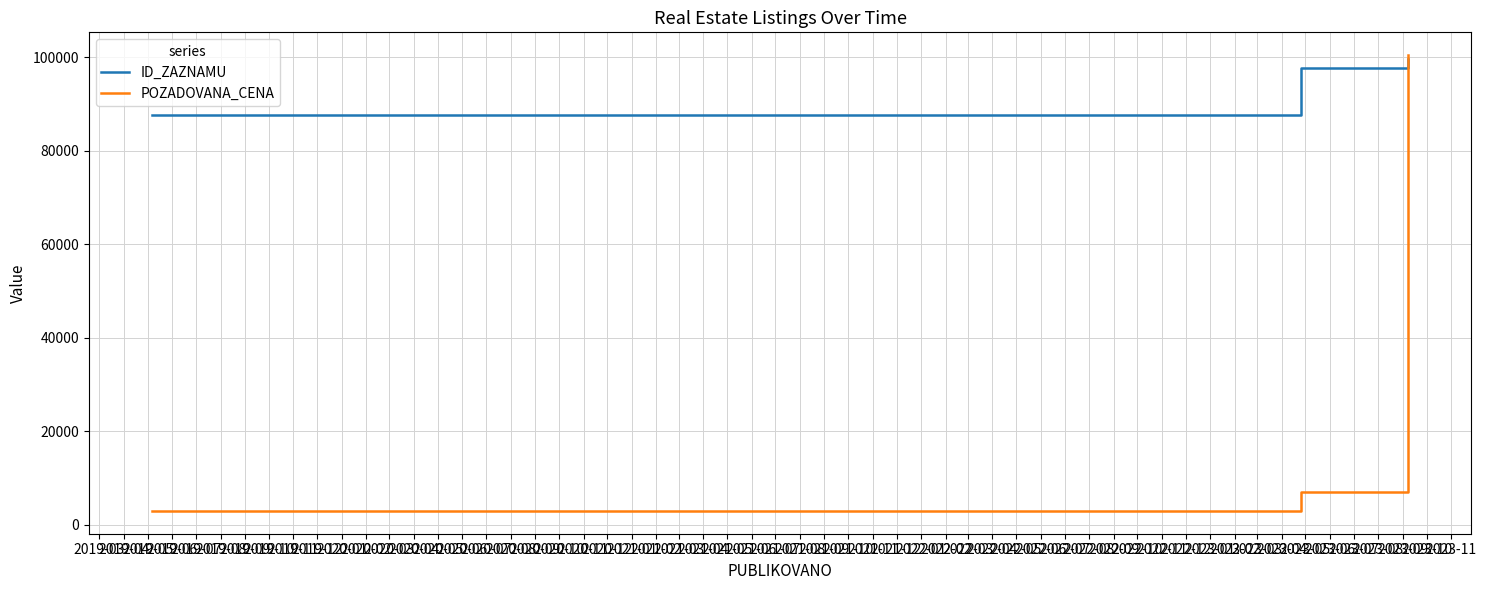

Which series has the largest total across all categories?

ID_ZAZNAMU